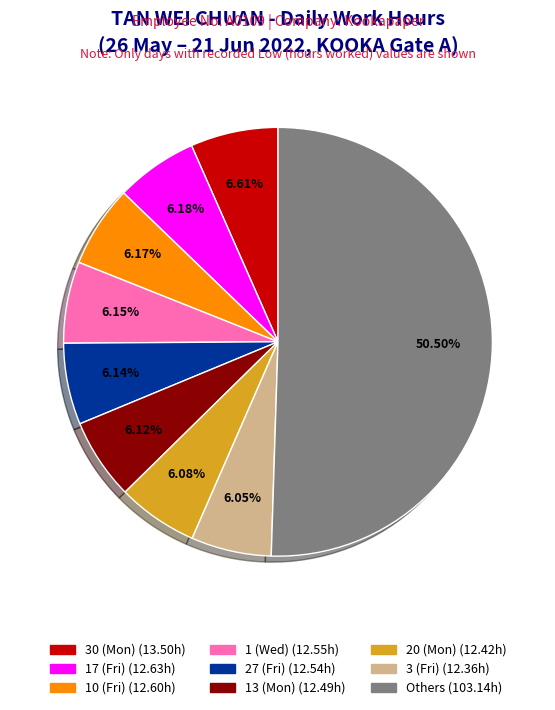

How many segments does this pie chart have?

9